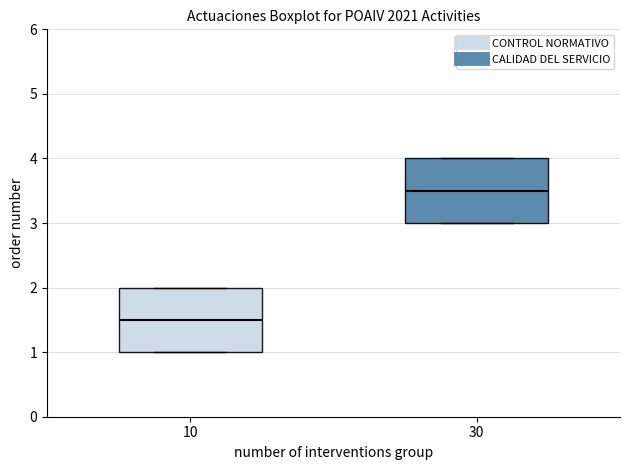

Reading left to right, transcribe this box plot: for each box, give where its median line is, the range the box spans, and where its two whiskers end, as read against the y-axis. The values are not printed on the chart, so give them approximately, as read against the axis.

10: median 1.5, box 1.0 to 2.0, whiskers 1.0 to 2.0
30: median 3.5, box 3.0 to 4.0, whiskers 3.0 to 4.0